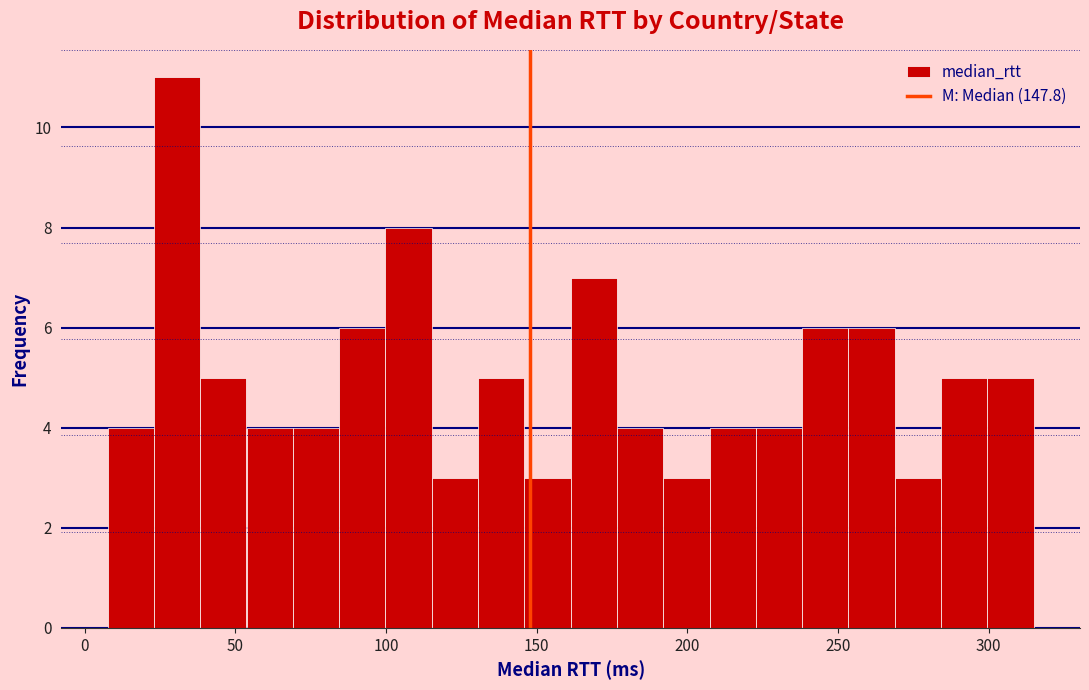

Around what value on the x-axis is the tallest bar? Give the approximate position of its centre, as read against the axis.

30